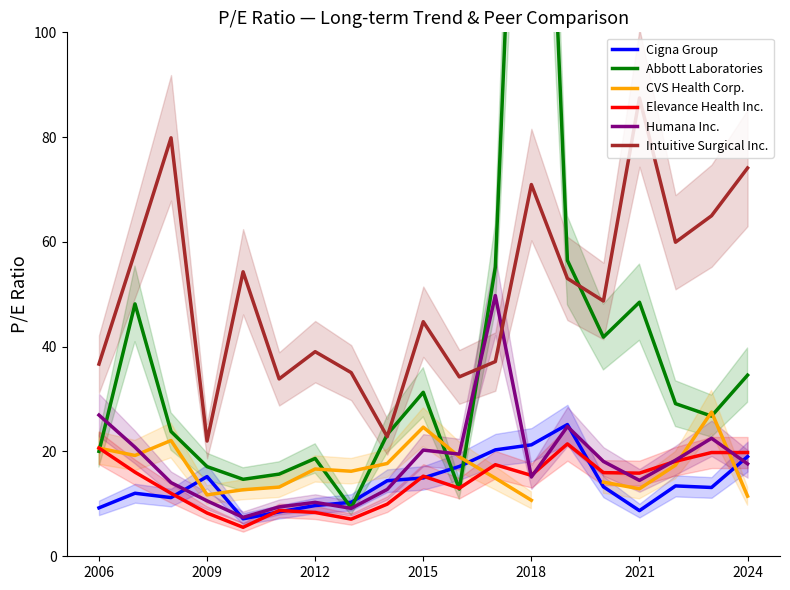

List the series in order of their peak value, lowest first.

Elevance Health Inc., Cigna Group, CVS Health Corp., Humana Inc., Intuitive Surgical Inc., Abbott Laboratories